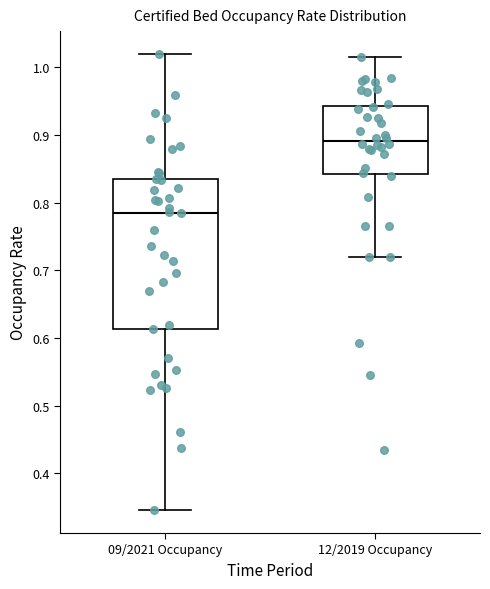

Reading left to right, read every box against the y-axis: the position of its median line, the range the box covers, and the ends of its whiskers. The values are not printed on the chart, so give them approximately, as read against the axis.

09/2021 Occupancy: median 0.78, box 0.61 to 0.84, whiskers 0.35 to 1.02
12/2019 Occupancy: median 0.89, box 0.84 to 0.94, whiskers 0.72 to 1.02